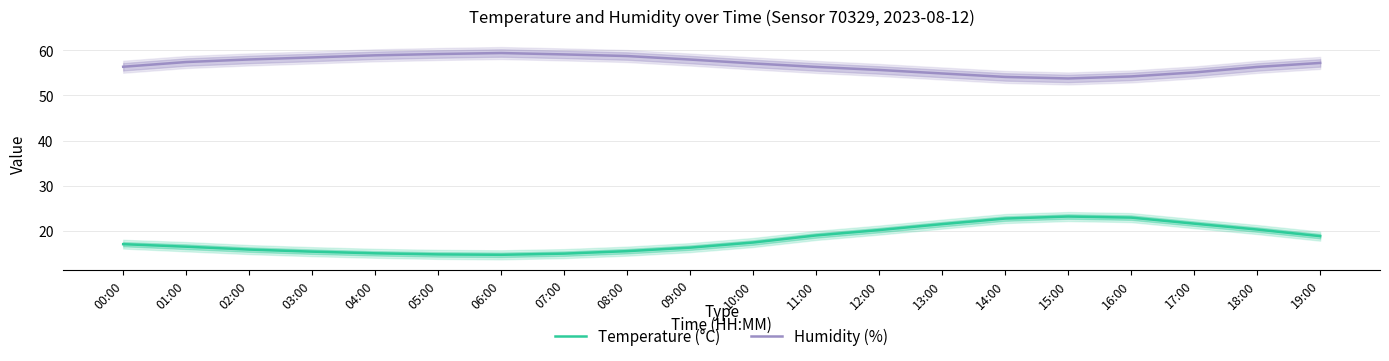

How many lines are shown in the chart?

2